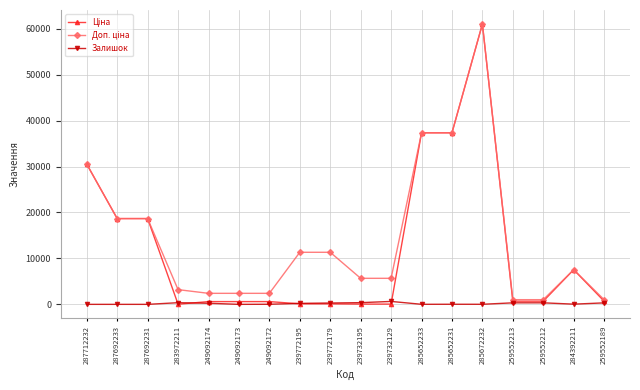

How many lines are shown in the chart?

3